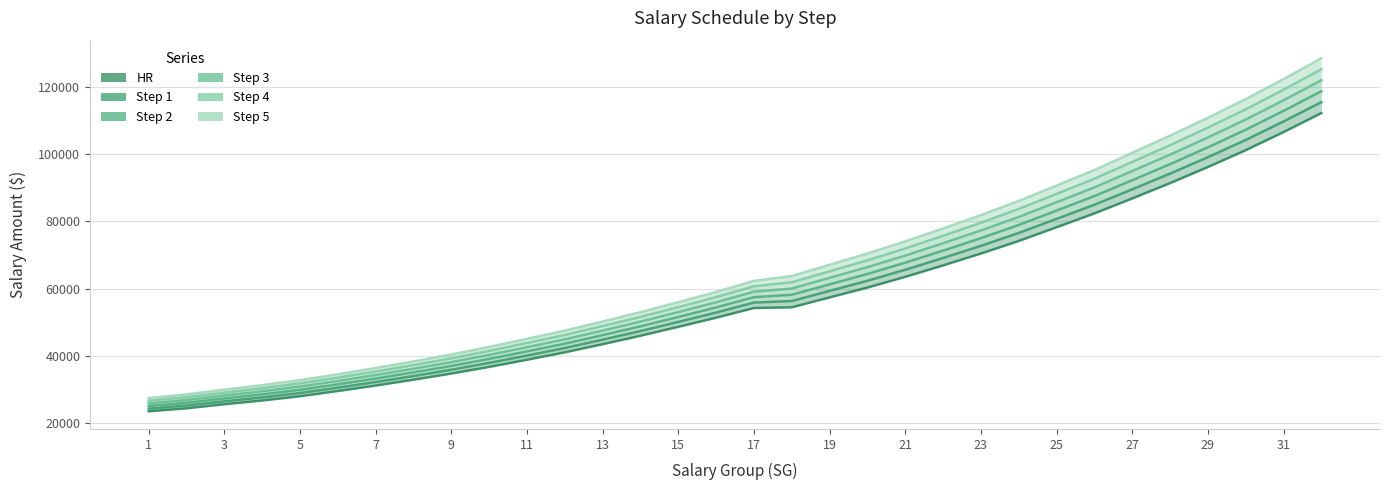

Reading left to right, list all the values displayed in this chart.

HR: 23391	24284	25496	26609	27882	29442	31070	32822	34651	36633	38758	40975	43406	45918	48584	51305	54193	54406	57356	60290	63487	66900	70439	74190	78283	82407	86868	91441	96236	101264	106661	112333
Step 1: 24180	25112	26361	27525	28841	30439	32115	33908	35786	37823	40007	42268	44758	47325	50051	52839	55814	56272	59300	62321	65603	69105	72733	76576	80769	84993	89592	94271	99173	104310	109822	115599
Step 2: 24969	25940	27226	28441	29800	31436	33160	34994	36921	39013	41256	43561	46110	48732	51518	54373	57435	58138	61244	64352	67719	71310	75027	78962	83255	87579	92316	97101	102110	107356	112983	118865
Step 3: 25758	26768	28091	29357	30759	32433	34205	36080	38056	40203	42505	44854	47462	50139	52985	55907	59056	60004	63188	66383	69835	73515	77321	81348	85741	90165	95040	99931	105047	110402	116144	122131
Step 4: 26547	27596	28956	30273	31718	33430	35250	37166	39191	41393	43754	46147	48814	51546	54452	57441	60677	61870	65132	68414	71951	75720	79615	83734	88227	92751	97764	102761	107984	113448	119305	125397
Step 5: 27336	28424	29821	31189	32677	34427	36295	38252	40326	42583	45003	47440	50166	52953	55919	58975	62298	63736	67076	70445	74067	77925	81909	86120	90713	95337	100488	105591	110921	116494	122466	128663